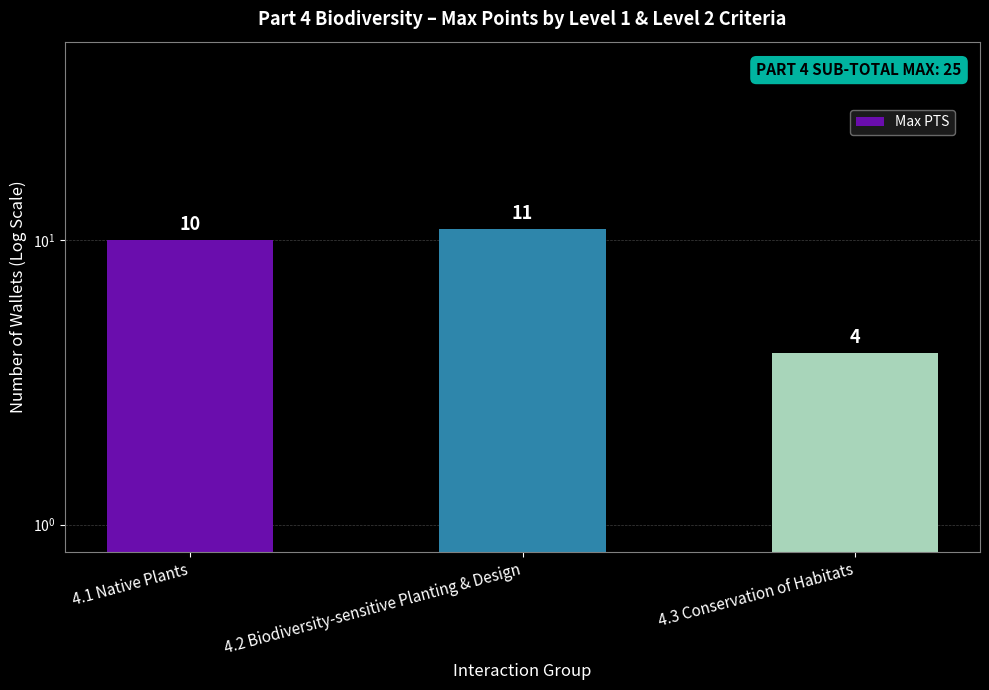

The chart shows a value of 4 at 4.3 Conservation of Habitats. True or false?

True